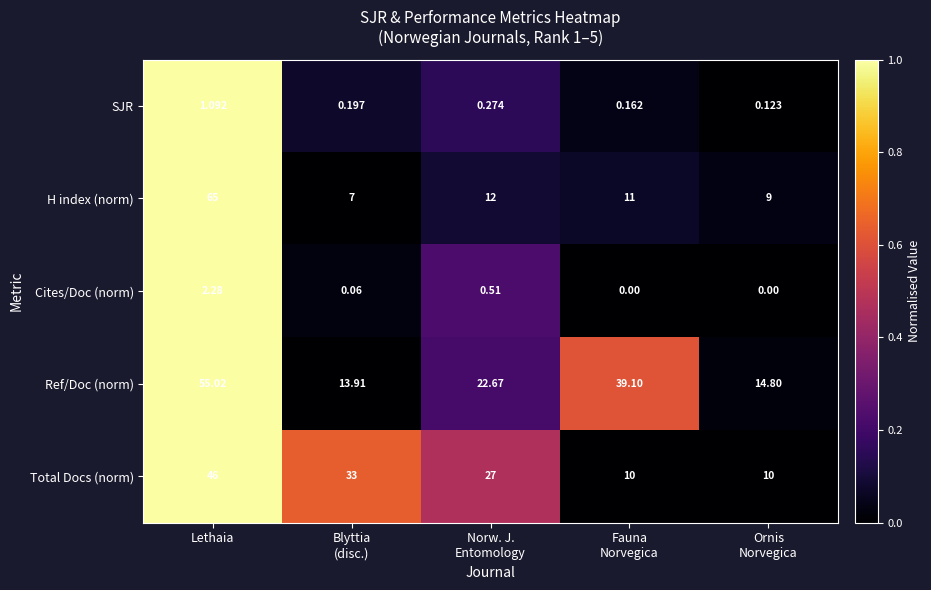

Which series has the largest total across all categories?

Ref/Doc (norm)